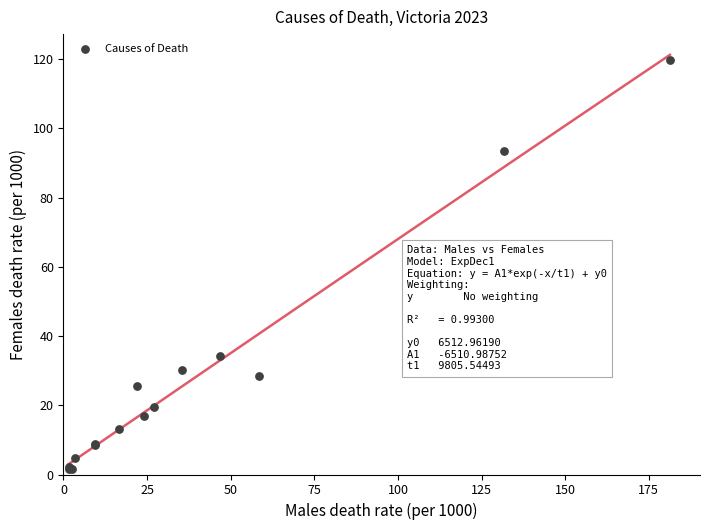

What Y value in the scatter plot is closest to 60?

34.3